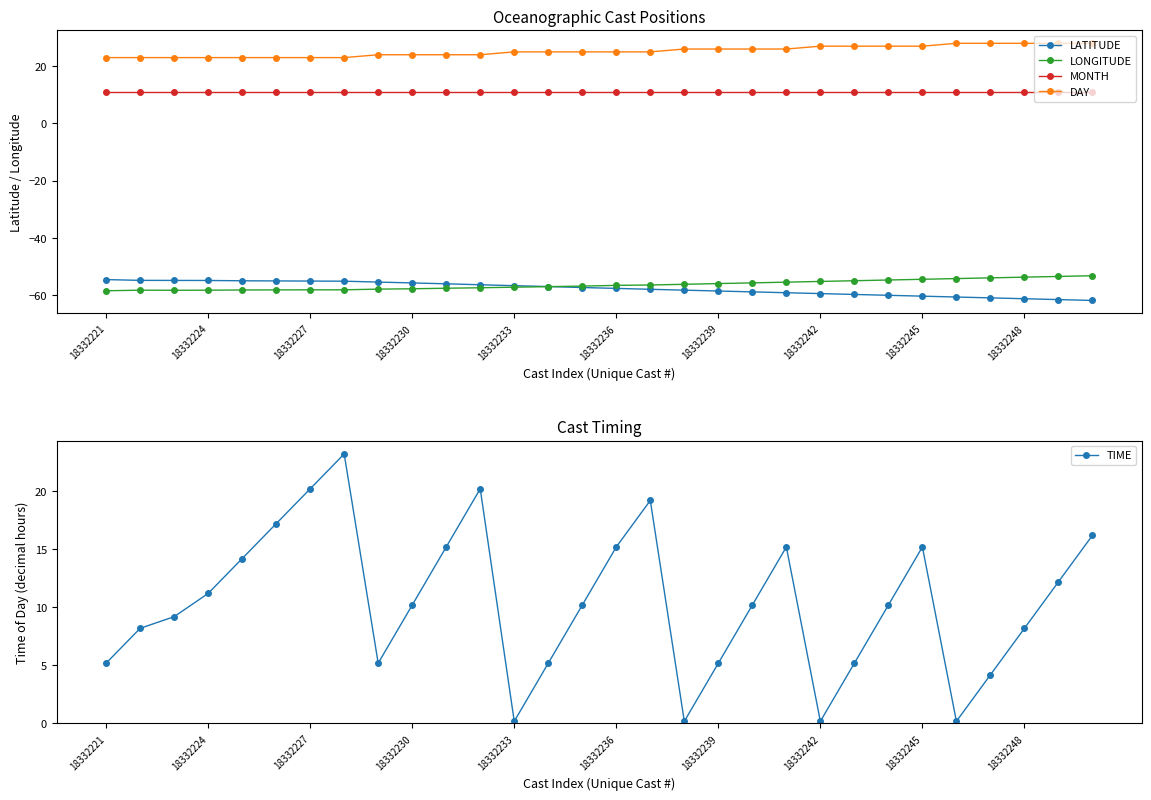

Between 23 and 18332221, which is larger?

18332221